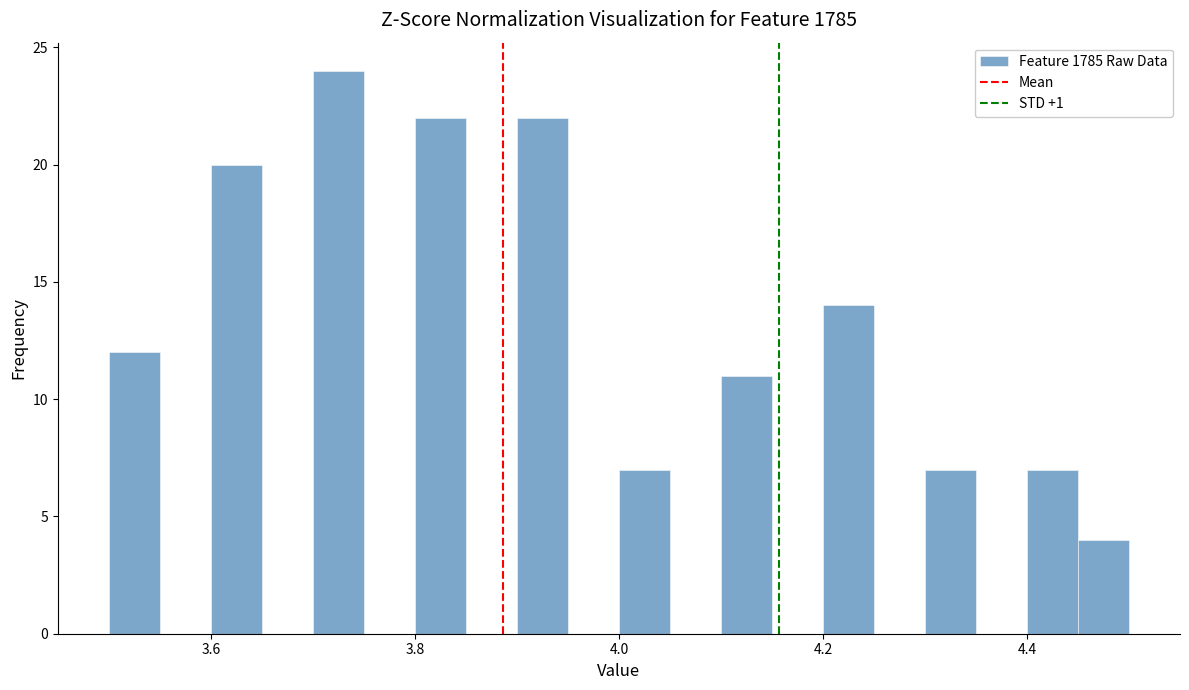

Read against the x-axis, roughly where is the centre of the tallest bar?

3.72